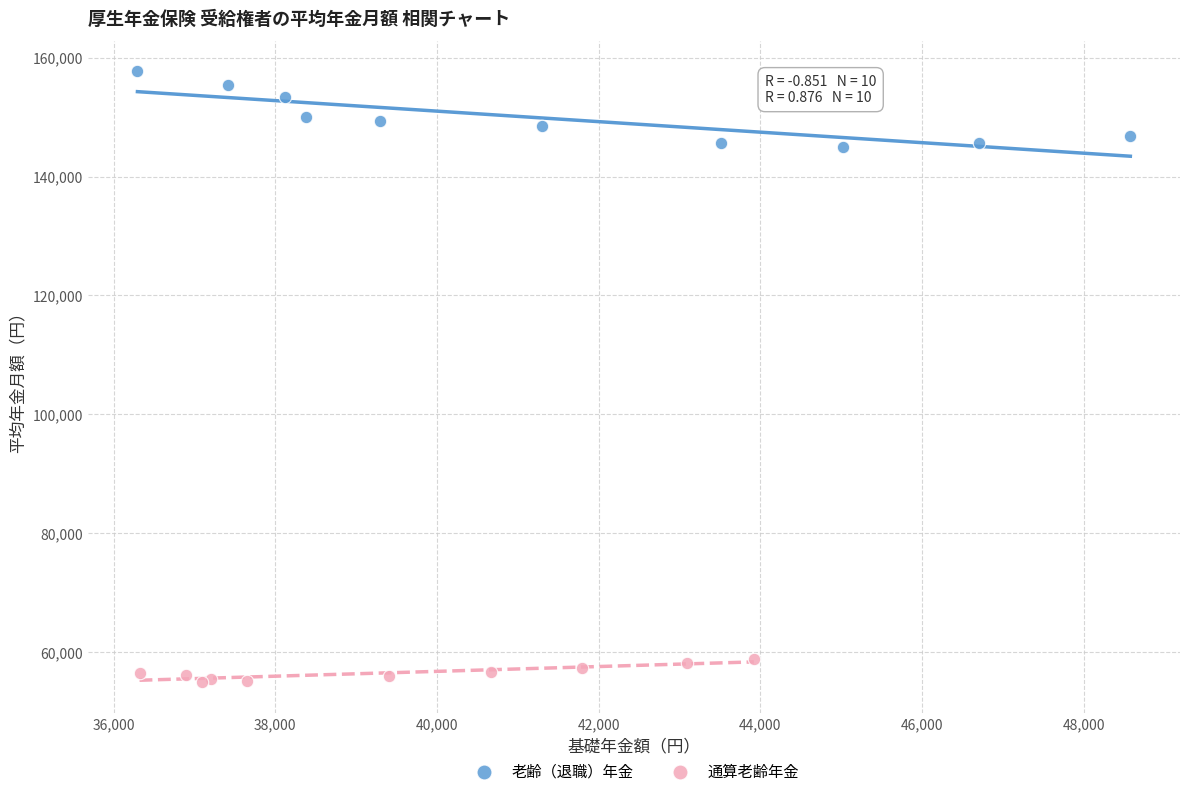

Which series contains the highest Y value?

老齢（退職）年金